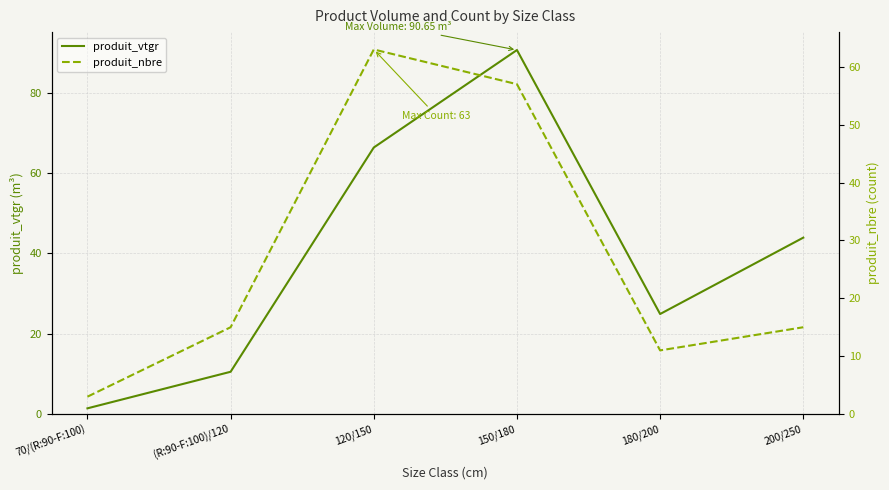

How many lines are shown in the chart?

2